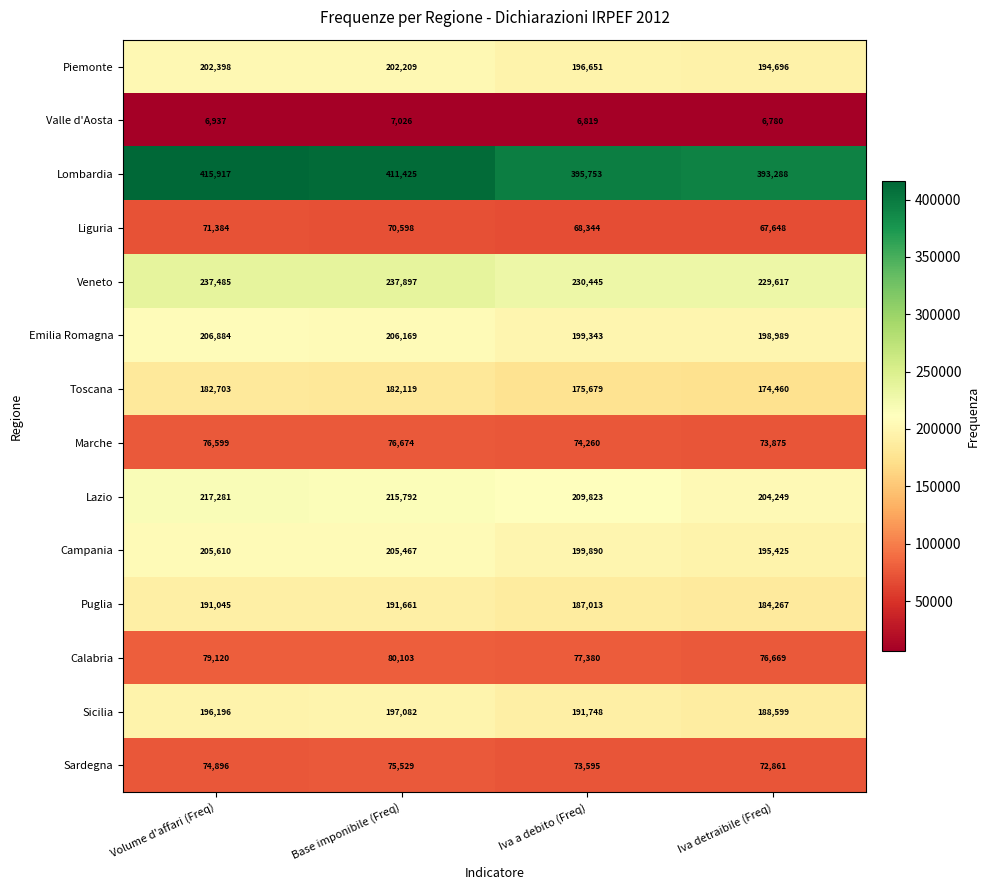

At Base imponibile (Freq), list the series in order from largest to smallest.

Lombardia, Veneto, Lazio, Emilia Romagna, Campania, Piemonte, Sicilia, Puglia, Toscana, Calabria, Marche, Sardegna, Liguria, Valle d'Aosta